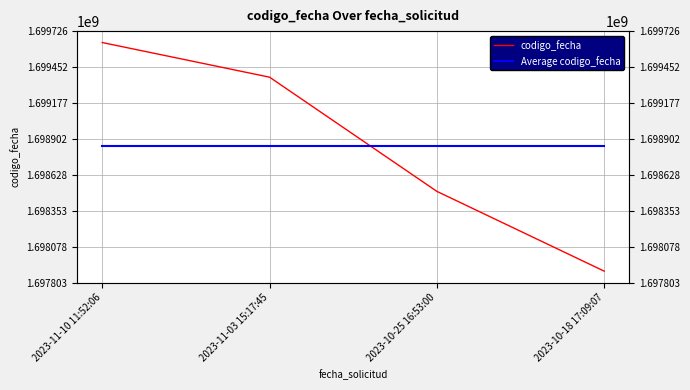

Count the number of categories in the chart.

4